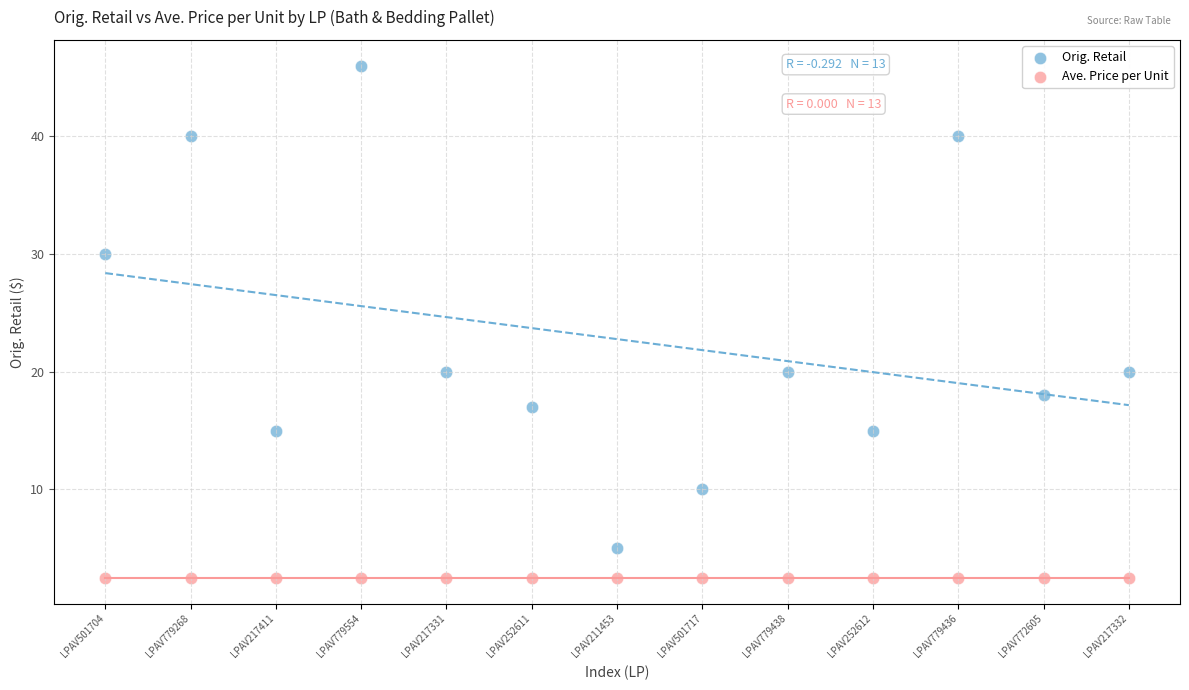

Which series contains the highest Y value?

Orig. Retail